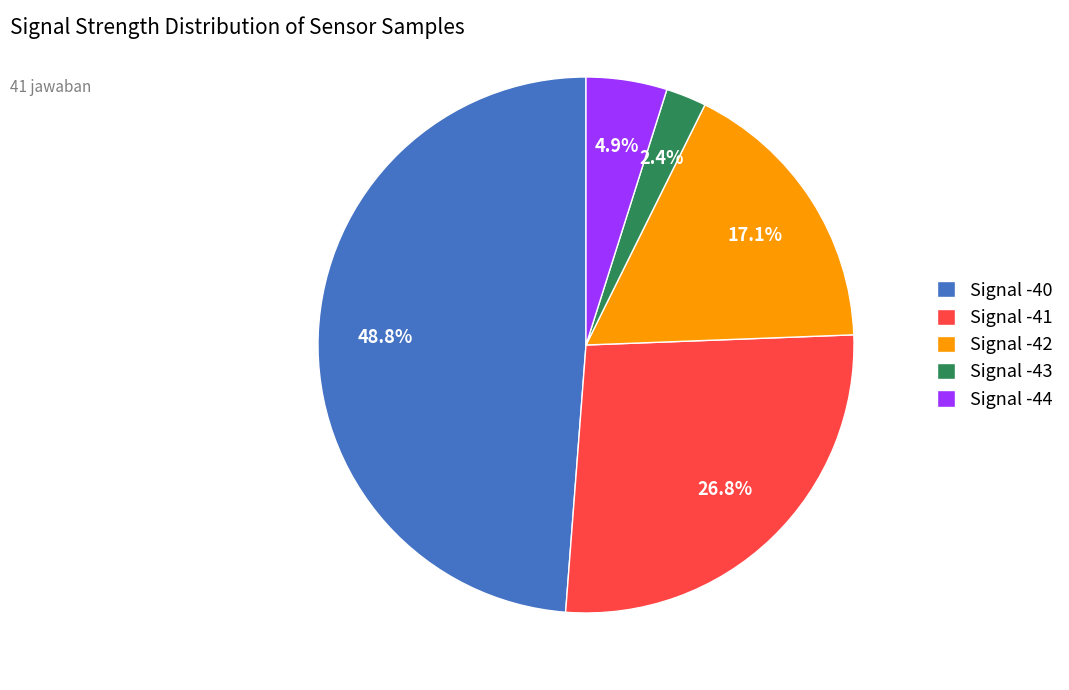

Which slice is the smallest?

Signal -43